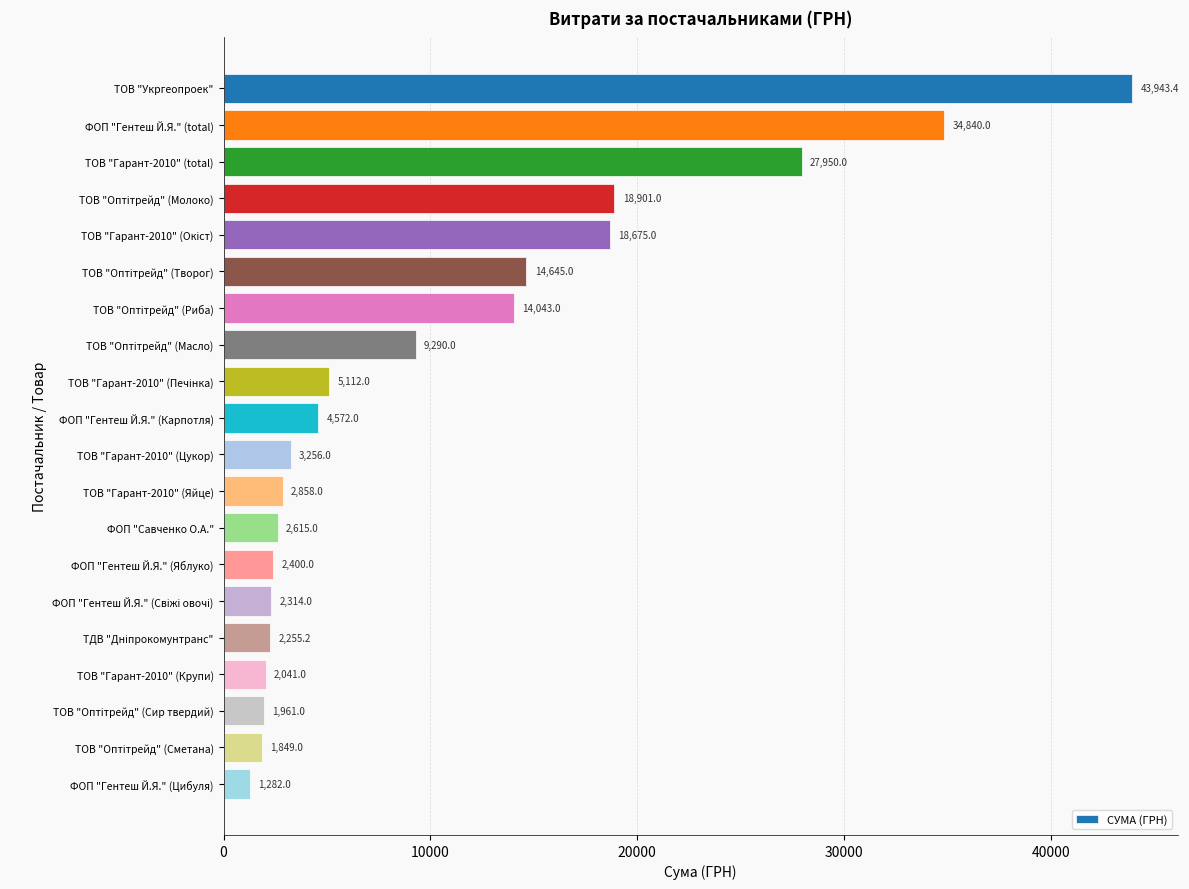

What is the difference between the second highest and minimum values?

33558.0